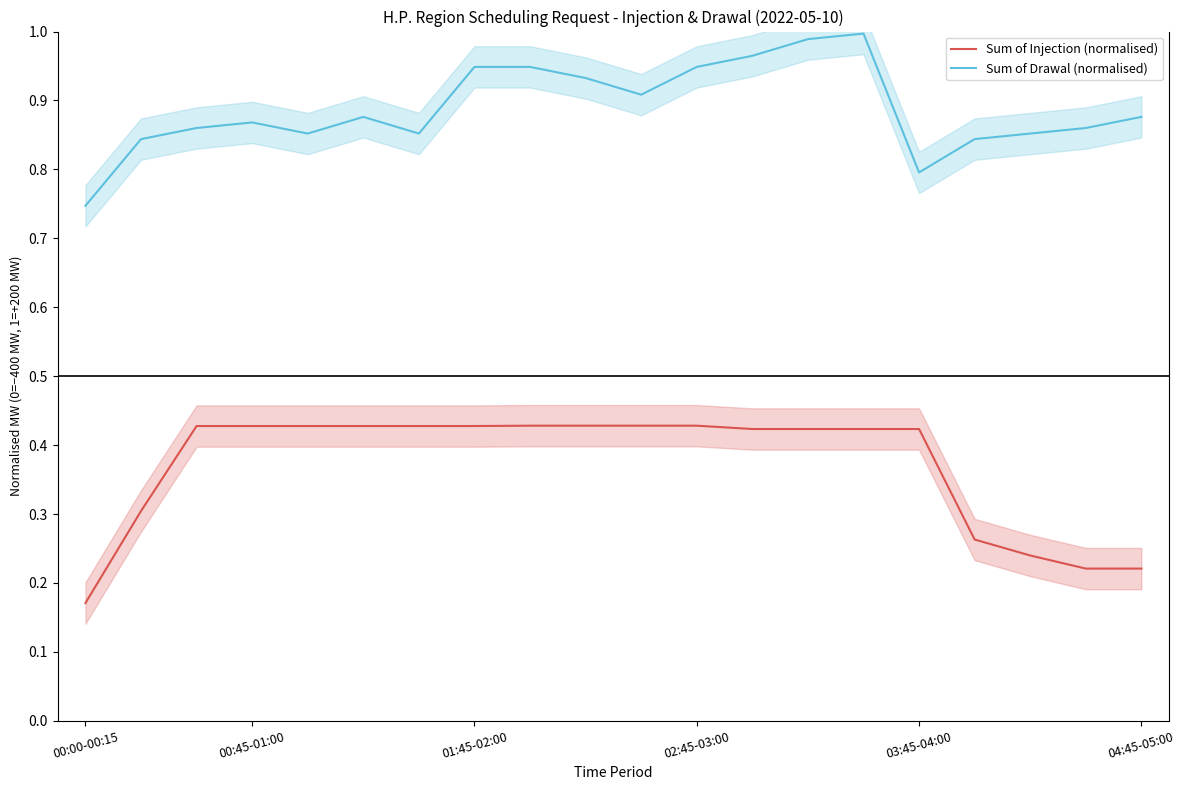

Which has a higher value, 9 or 17?

9